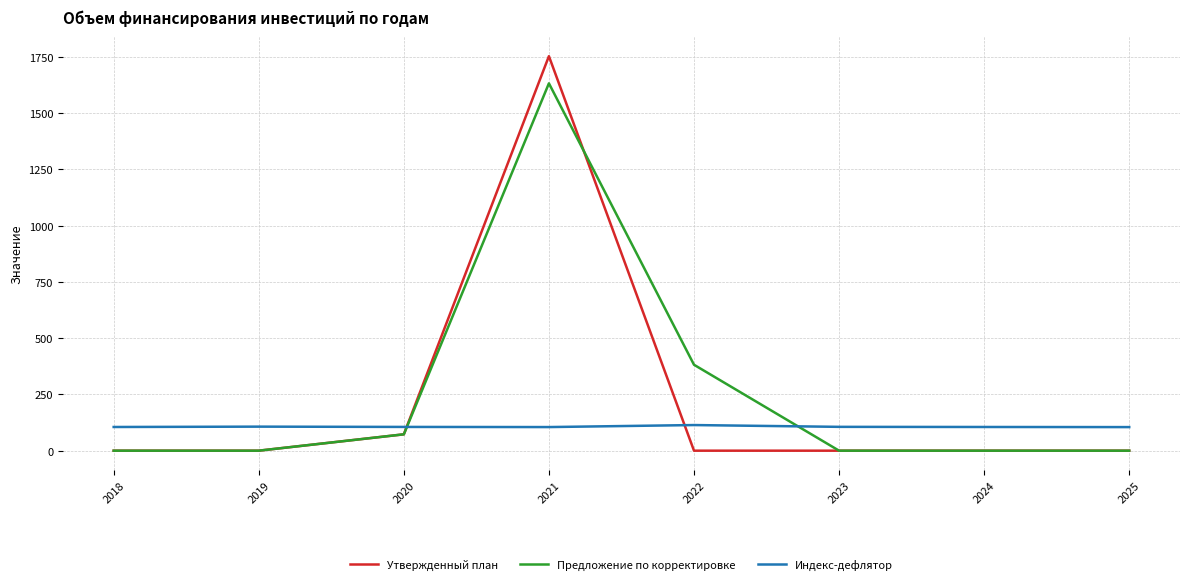

At how many categories does at least one series exceed 1162?

1